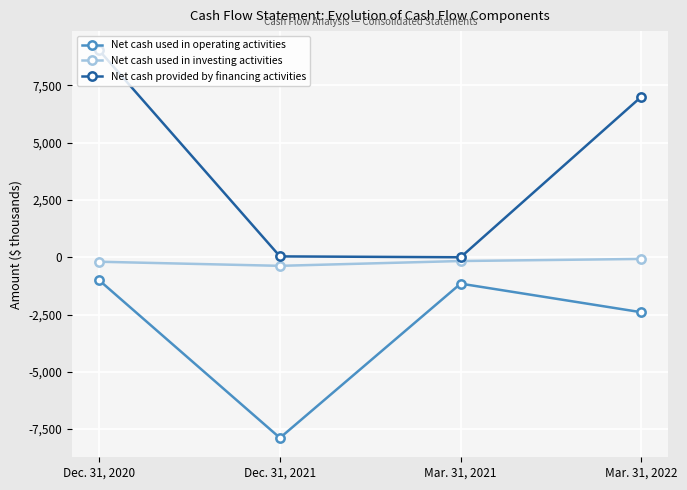

List the labels in order of Net cash used in investing activities value, smallest first.

Dec. 31, 2021, Dec. 31, 2020, Mar. 31, 2021, Mar. 31, 2022